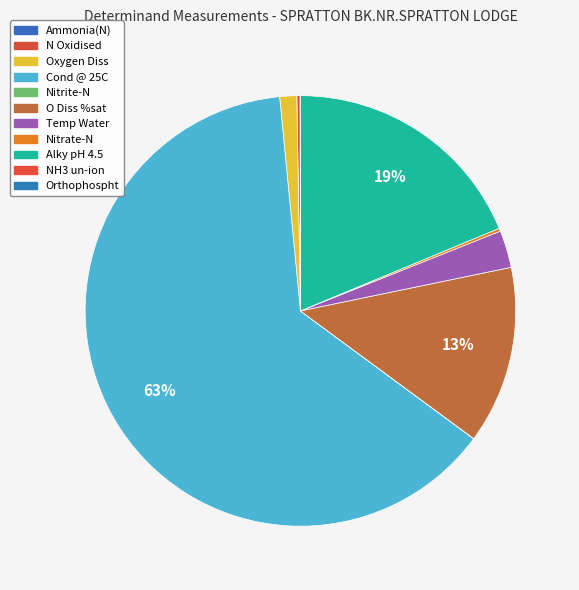

Is the sum of Orthophospht and Oxygen Diss greater than half?

No